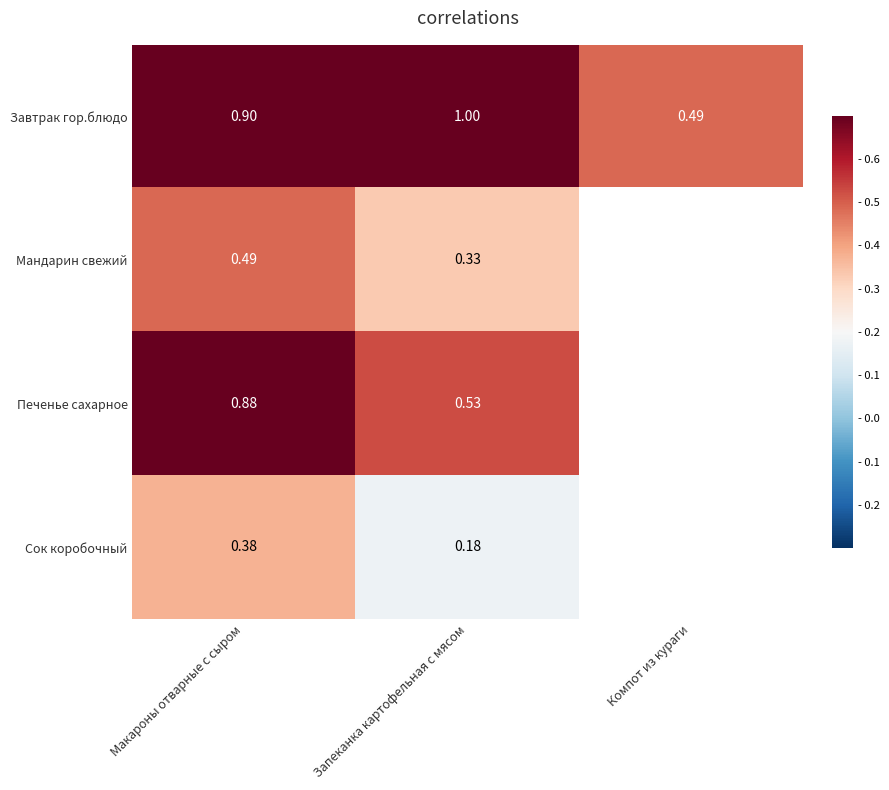

Which series changed the most between Макароны отварные с сыром and Запеканка картофельная с мясом?

Печенье сахарное